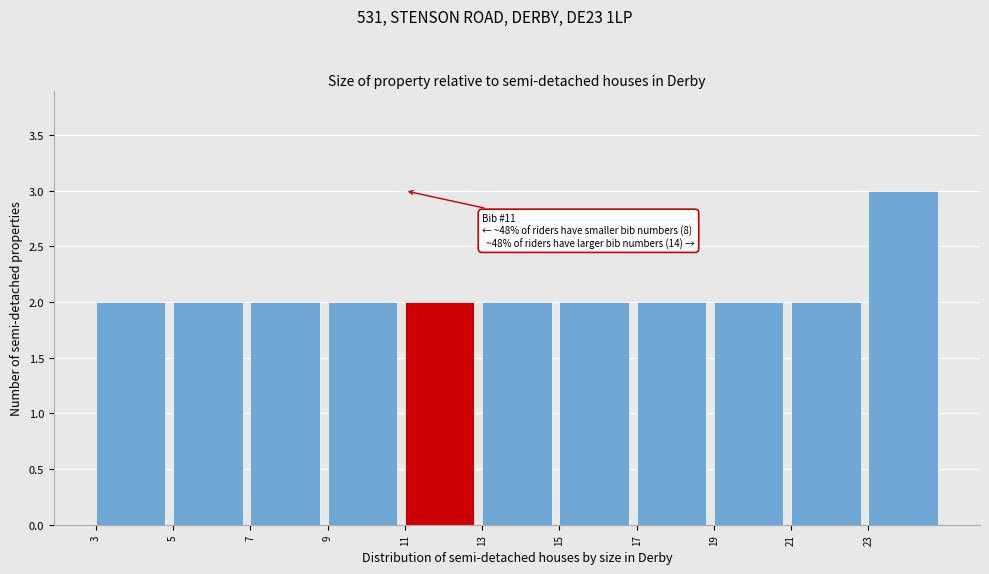

Which range on the x-axis has the tallest bar?

23 to 25